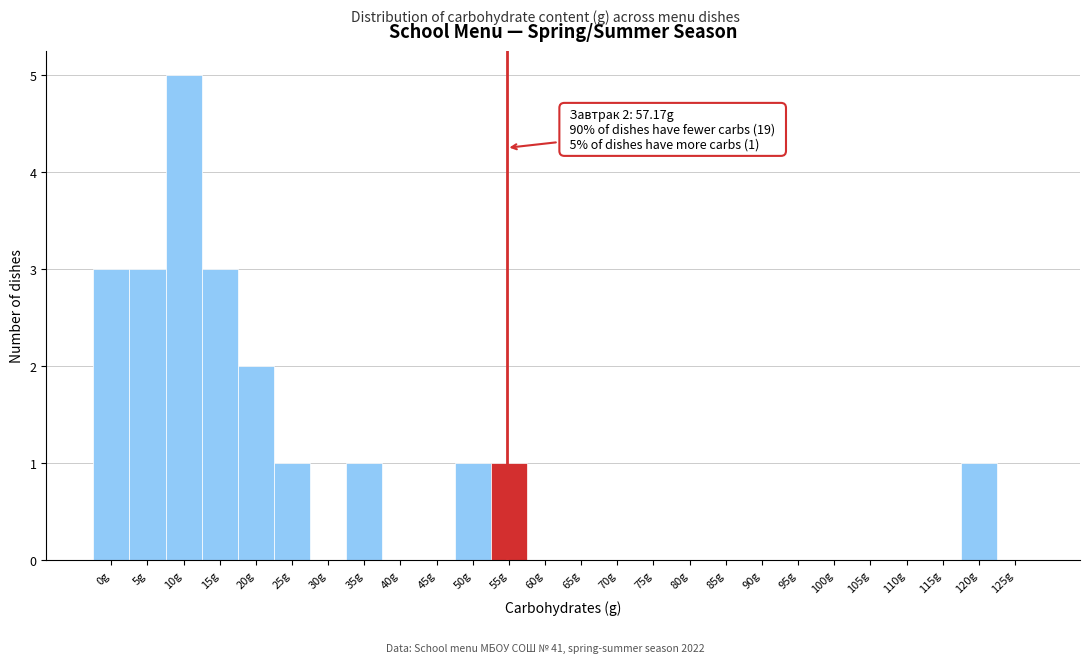

Reading right to left, transcribe all the data shown in this chart.

125g=0	120g=1	115g=0	110g=0	105g=0	100g=0	95g=0	90g=0	85g=0	80g=0	75g=0	70g=0	65g=0	60g=0	55g=1	50g=1	45g=0	40g=0	35g=1	30g=0	25g=1	20g=2	15g=3	10g=5	5g=3	0g=3